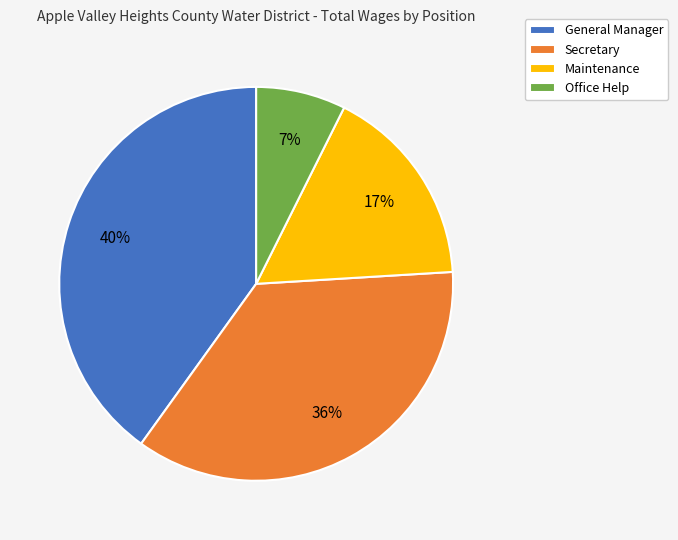

To the nearest percent, what portion does Secretary represent?

36%